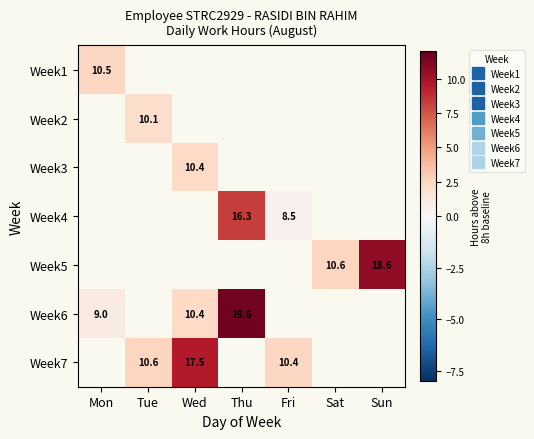

What is the smallest value displayed?

0.5